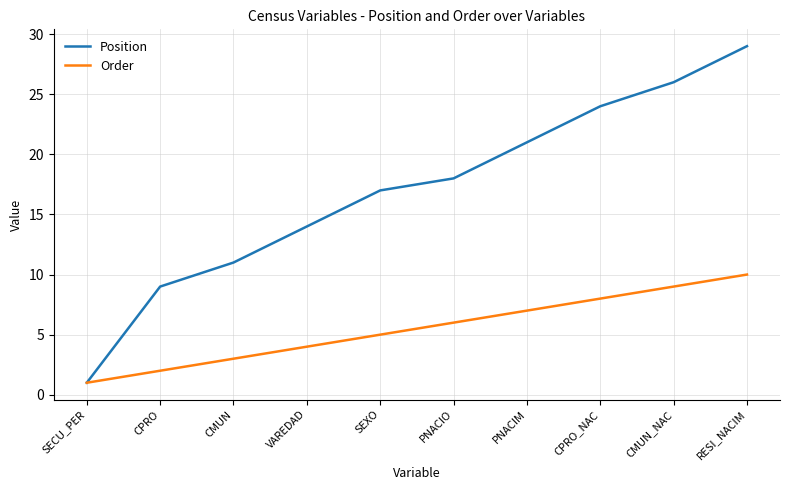

Does the chart display data point markers on the line(s)?

No